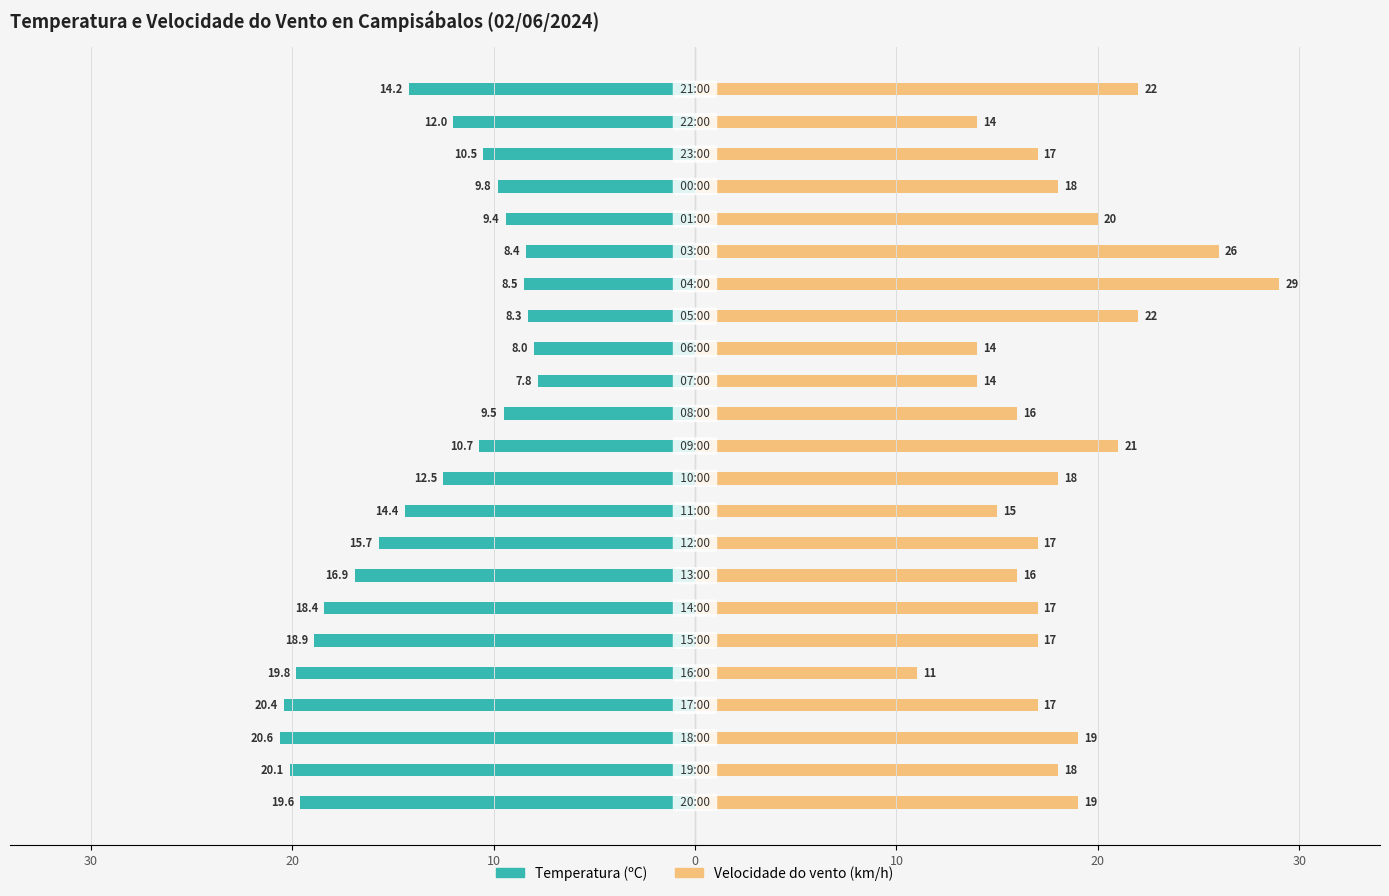

Which has a higher value, 30 or 20?

20